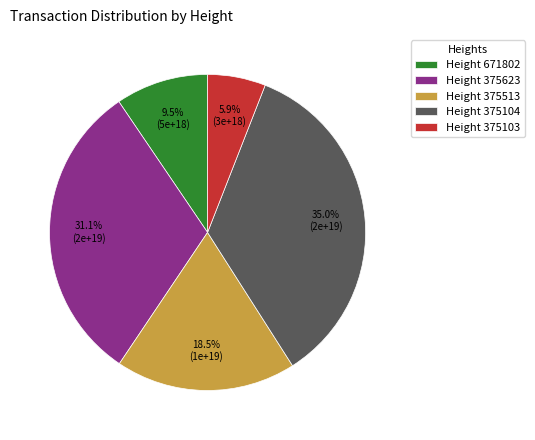

How many slices are in this pie chart?

5